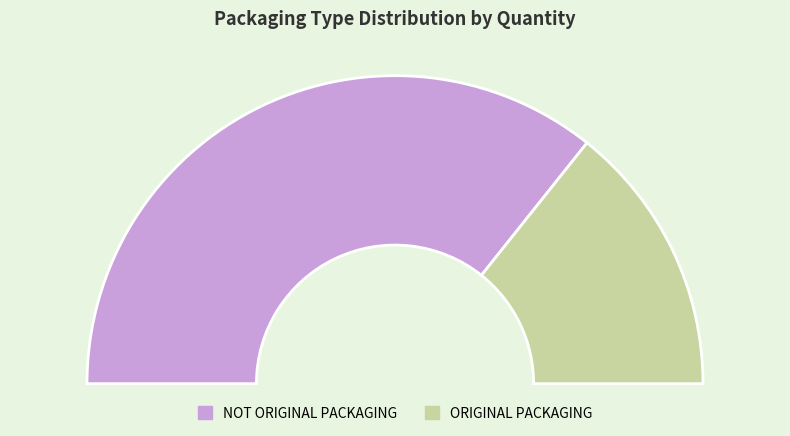

Do NOT ORIGINAL PACKAGING and ORIGINAL PACKAGING together represent more than half of the pie?

Yes